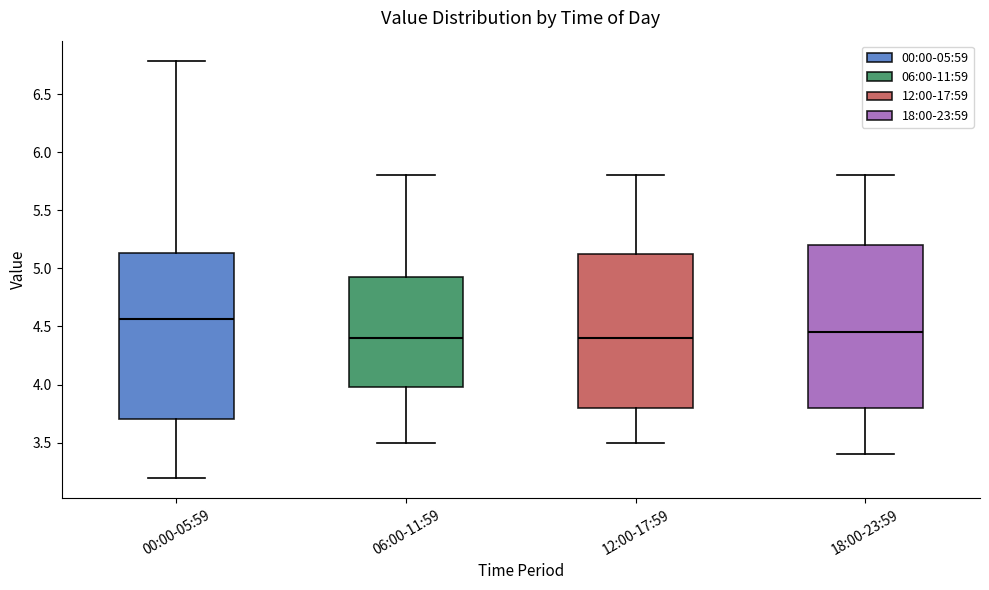

Reading left to right, transcribe this box plot: for each box, give where its median line is, the range the box spans, and where its two whiskers end, as read against the y-axis. The values are not printed on the chart, so give them approximately, as read against the axis.

00:00-05:59: median 4.55, box 3.70 to 5.15, whiskers 3.20 to 6.80
06:00-11:59: median 4.40, box 4.00 to 4.95, whiskers 3.50 to 5.80
12:00-17:59: median 4.40, box 3.80 to 5.15, whiskers 3.50 to 5.80
18:00-23:59: median 4.45, box 3.80 to 5.20, whiskers 3.40 to 5.80